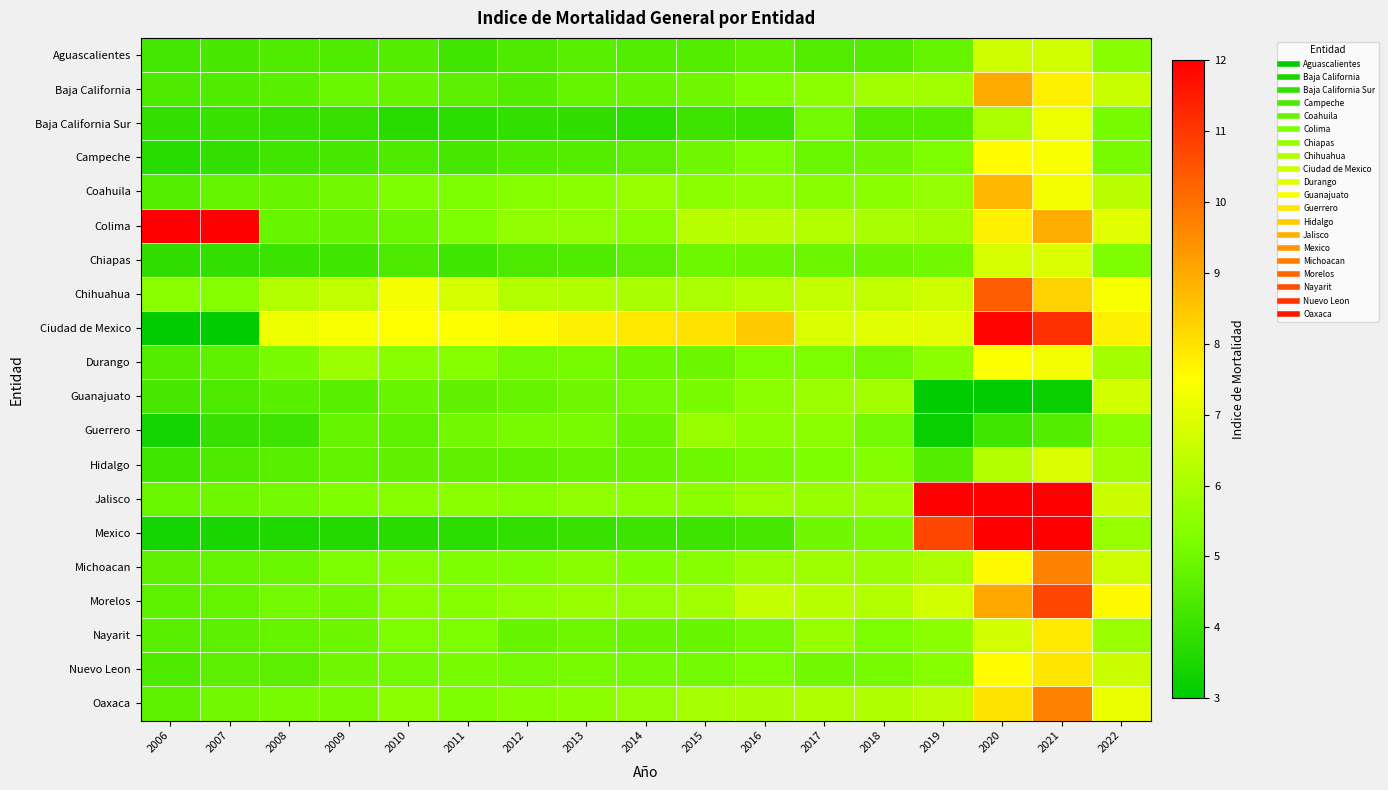

Between 2012 and 2015, which series saw the biggest shift?

Colima